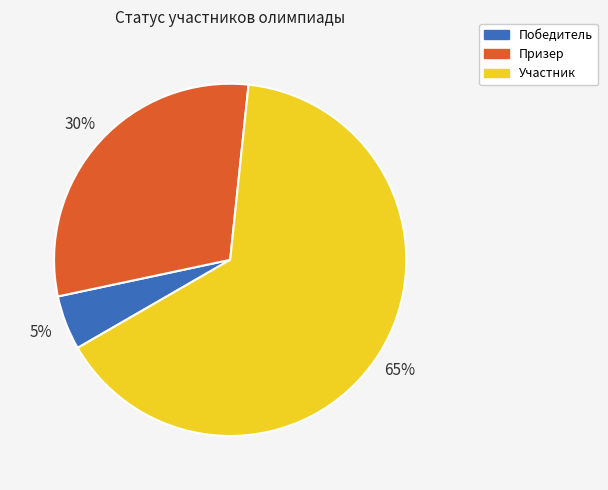

To the nearest percent, what is the average slice percentage?

33%